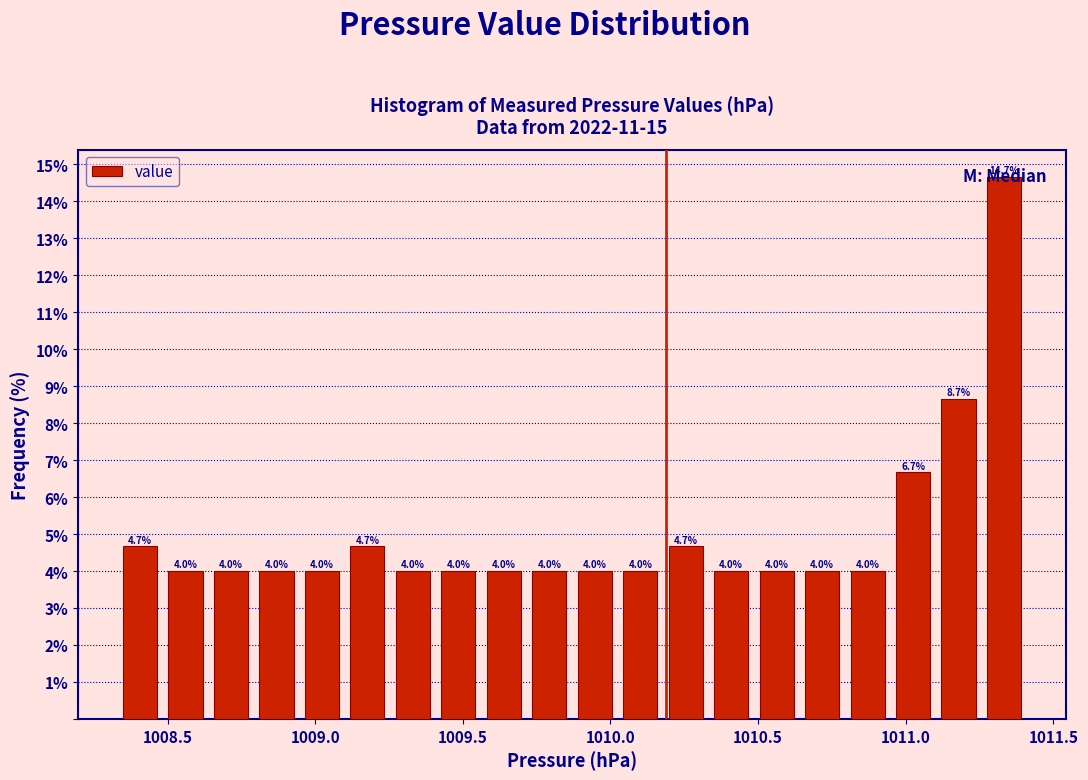

Around what value on the x-axis is the tallest bar? Give the approximate position of its centre, as read against the axis.

1011.35